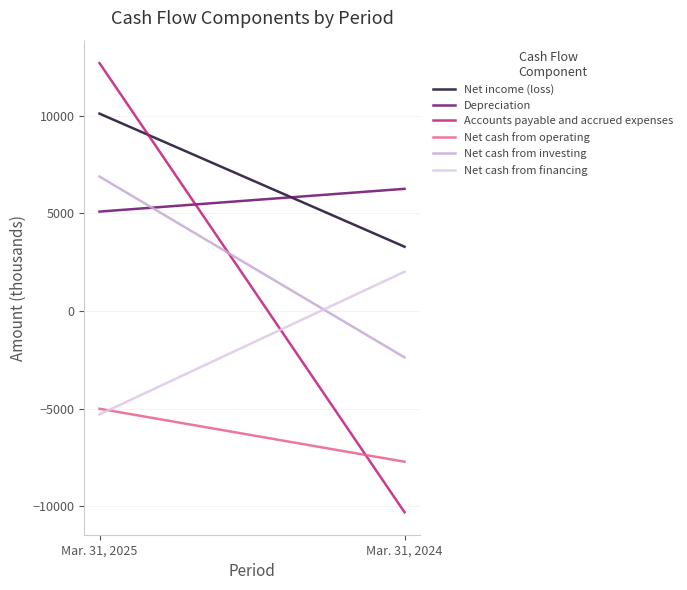

What is the maximum value for Accounts payable and accrued expenses?

12687